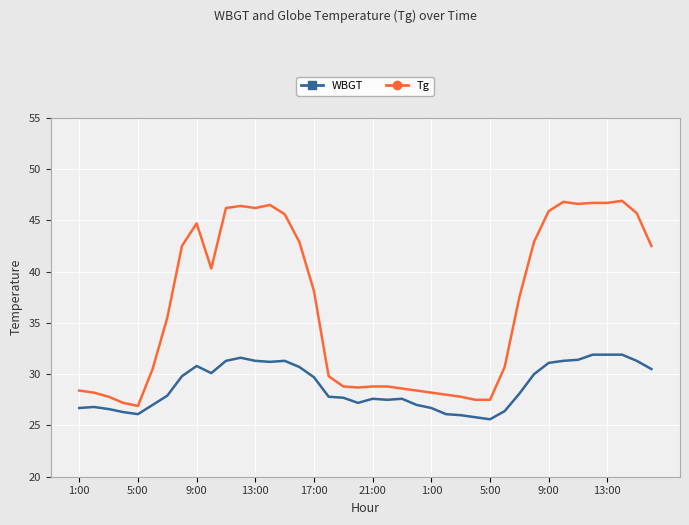

Is this an area chart (filled region under the line)?

No